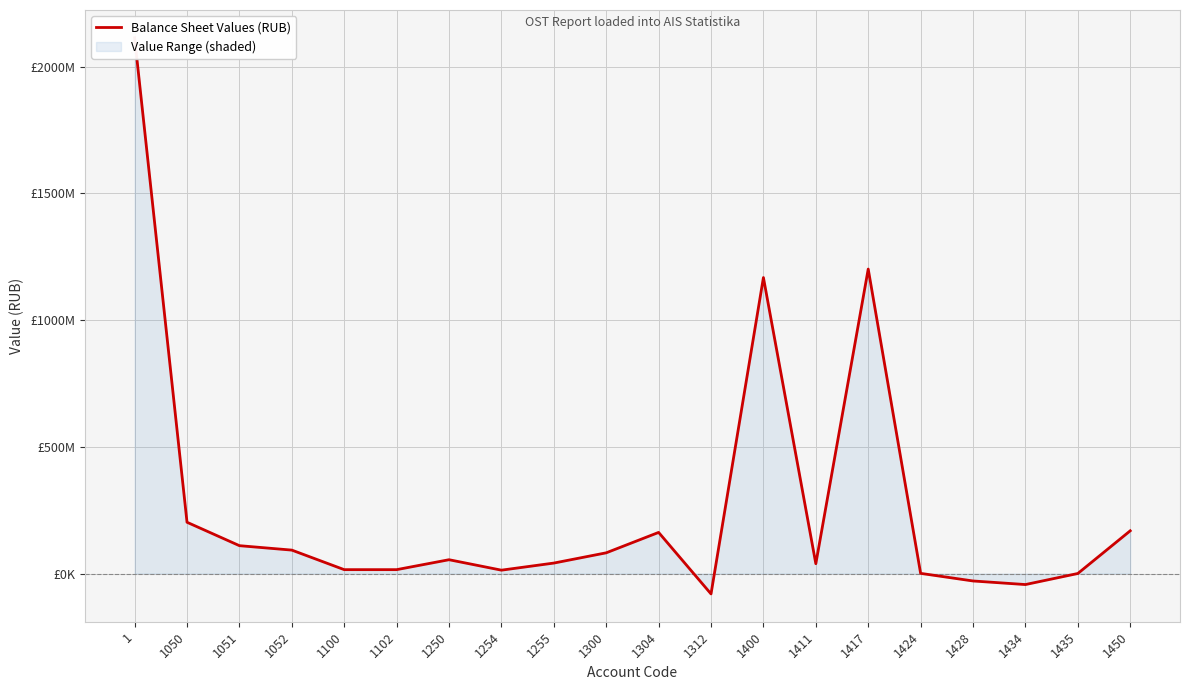

How many interior local peaks (higher than both neighbors) does the data have?

4